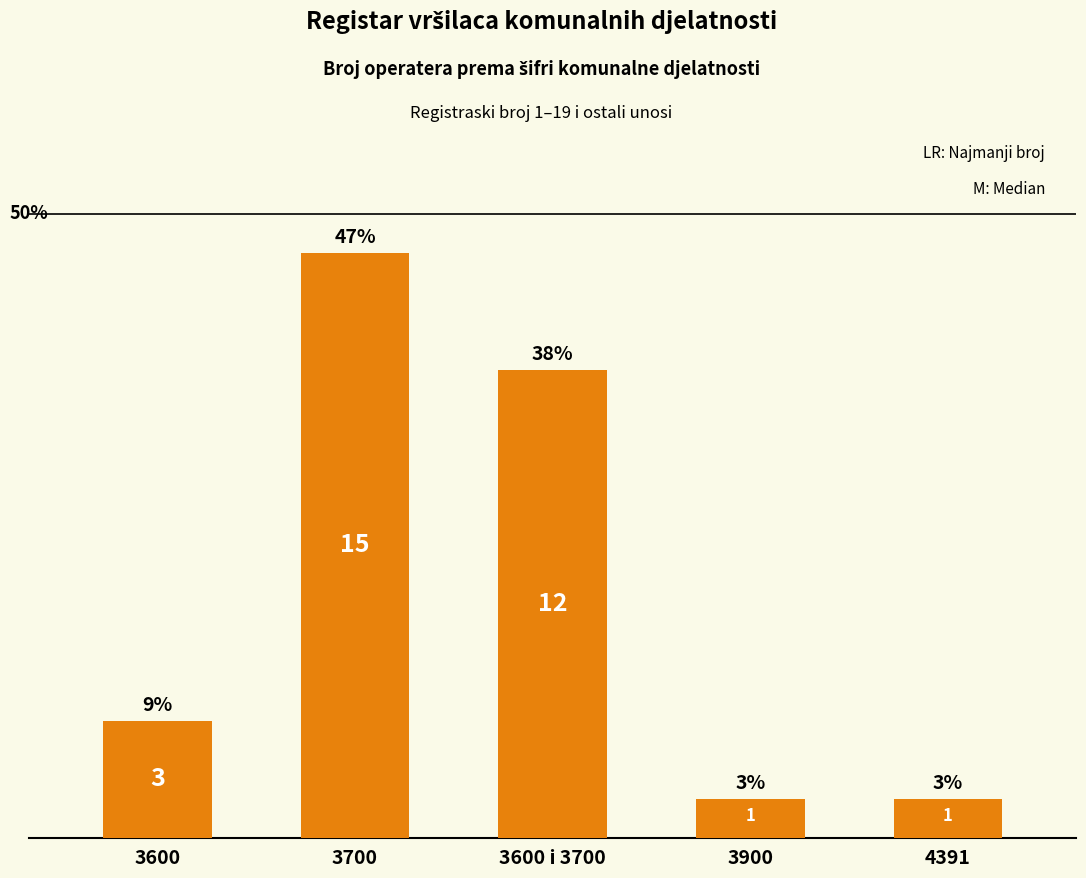

How many series are shown in this chart?

1